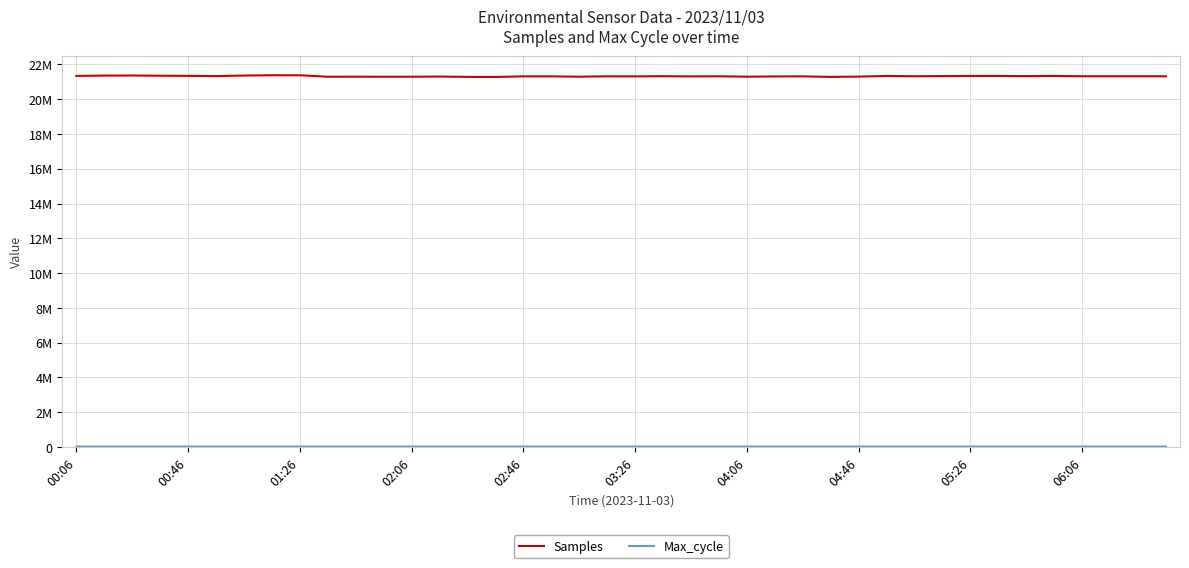

Does the chart display data point markers on the line(s)?

No